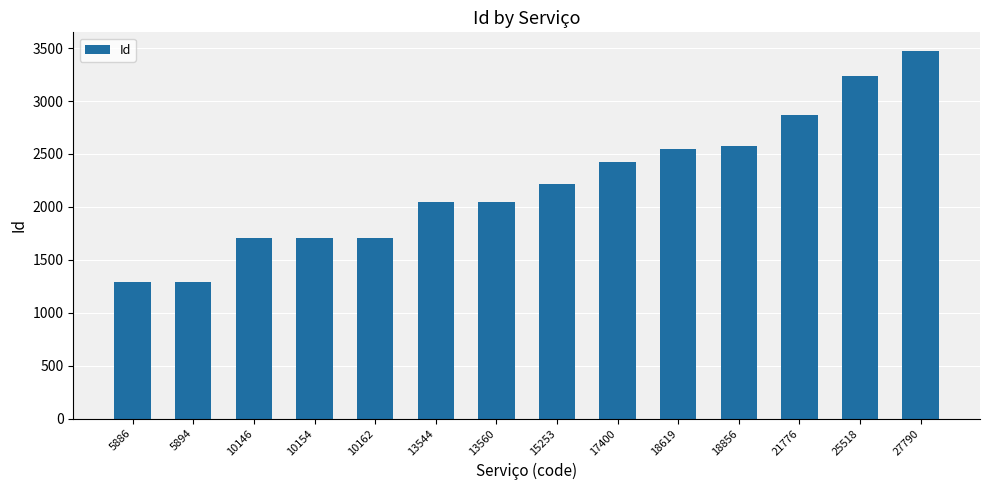

Does the chart contain any negative values?

No